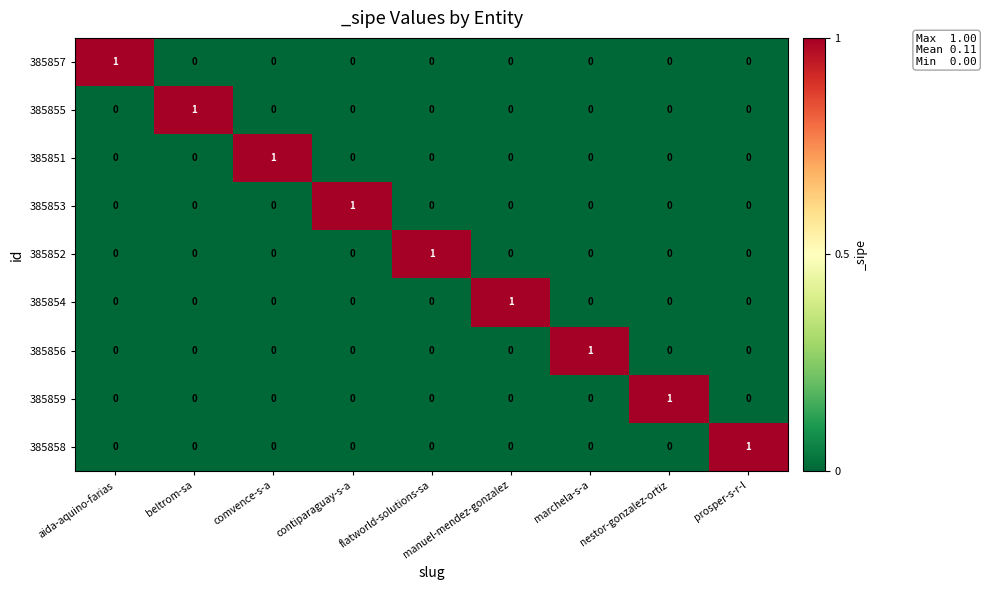

At how many categories does at least one series exceed 0?

9